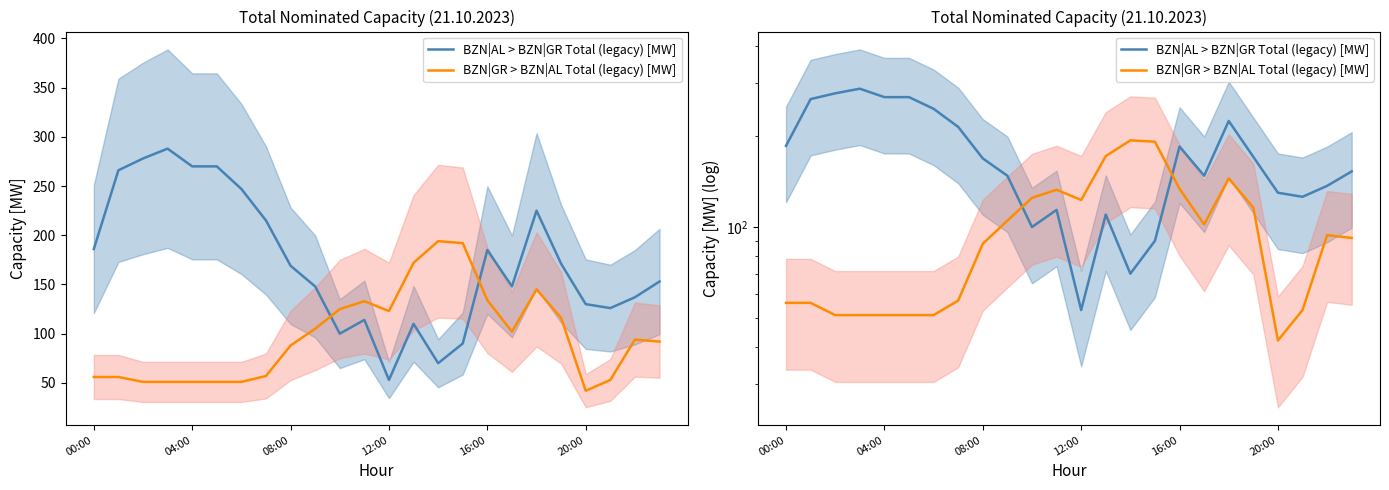

Which series has the largest total across all categories?

BZN|AL > BZN|GR Total (legacy) [MW]